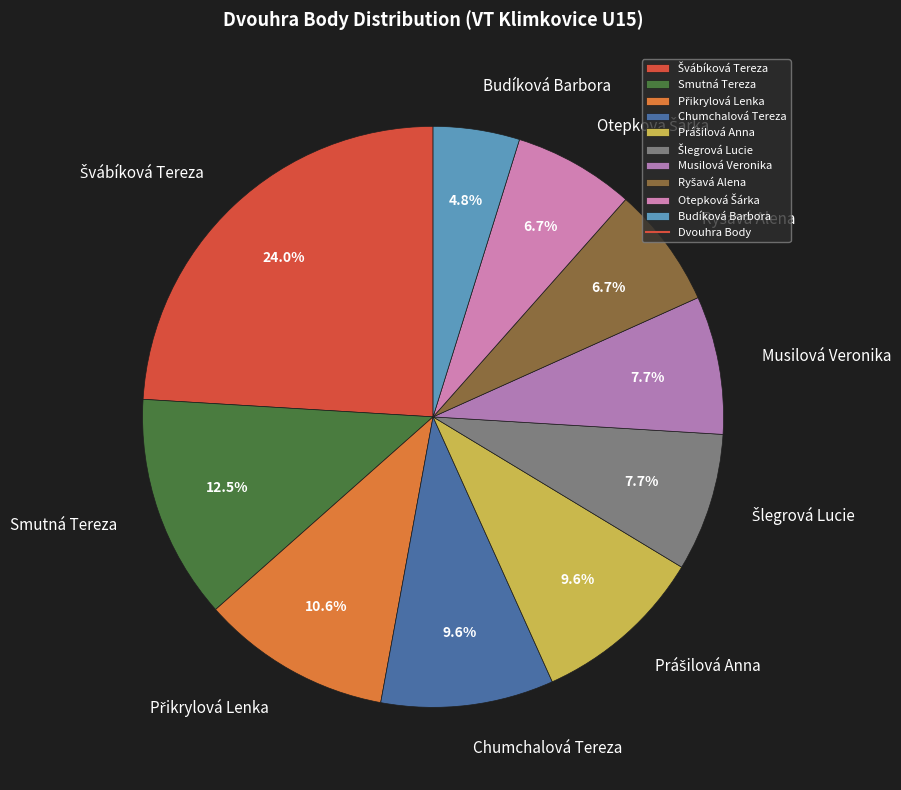

Which slice is the smallest?

Budíková Barbora